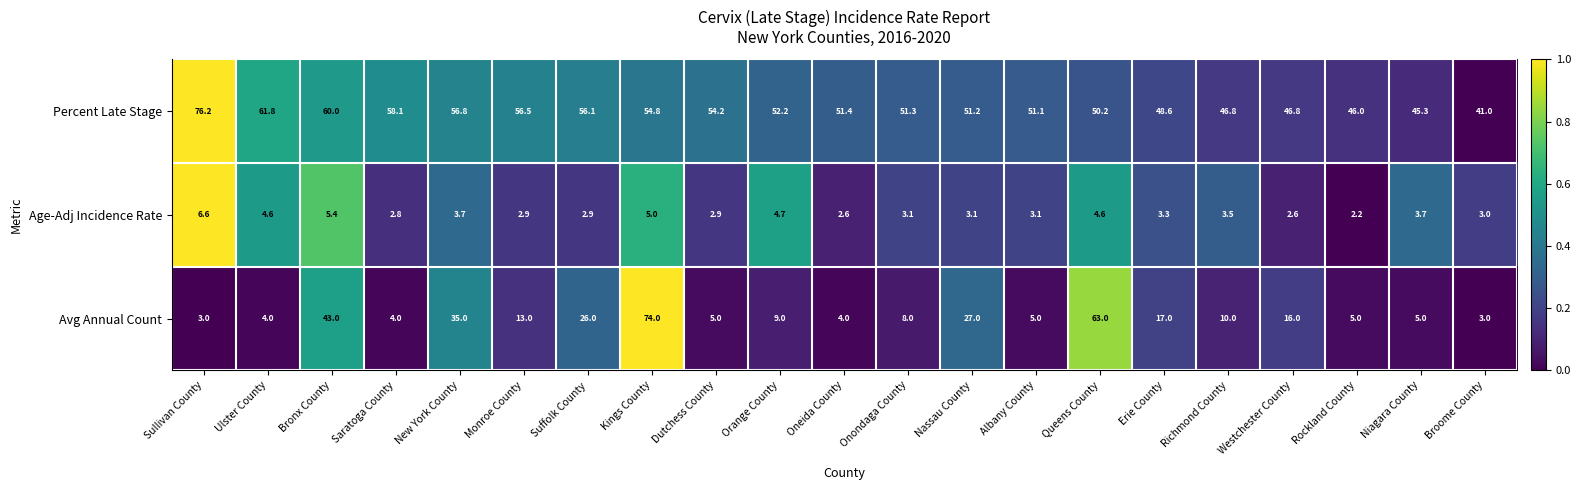

What is the spread (max minus min) of values at Albany County?

48.0